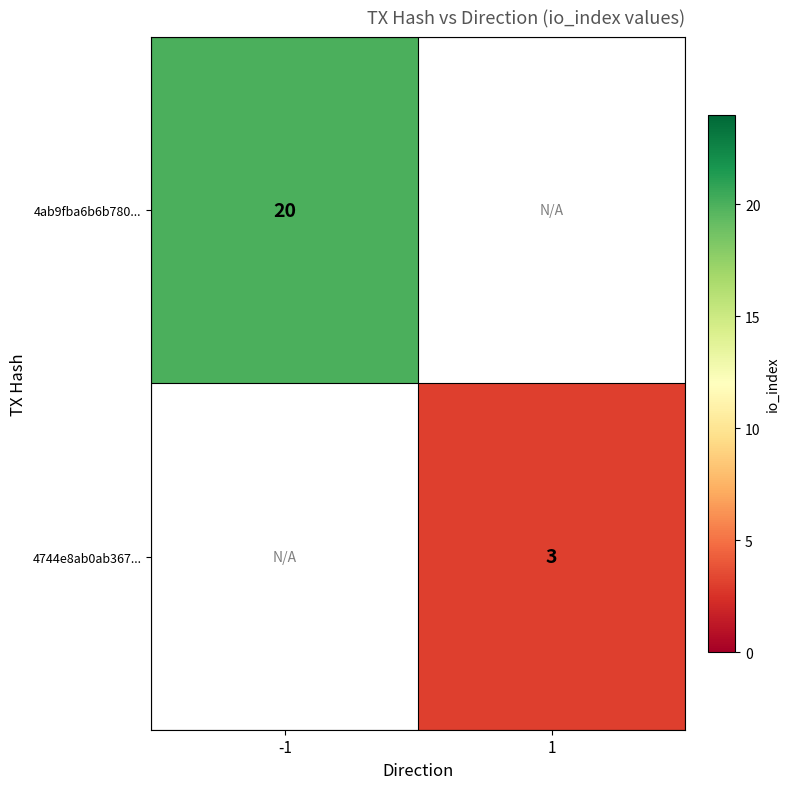

At how many categories does at least one series exceed 14?

1